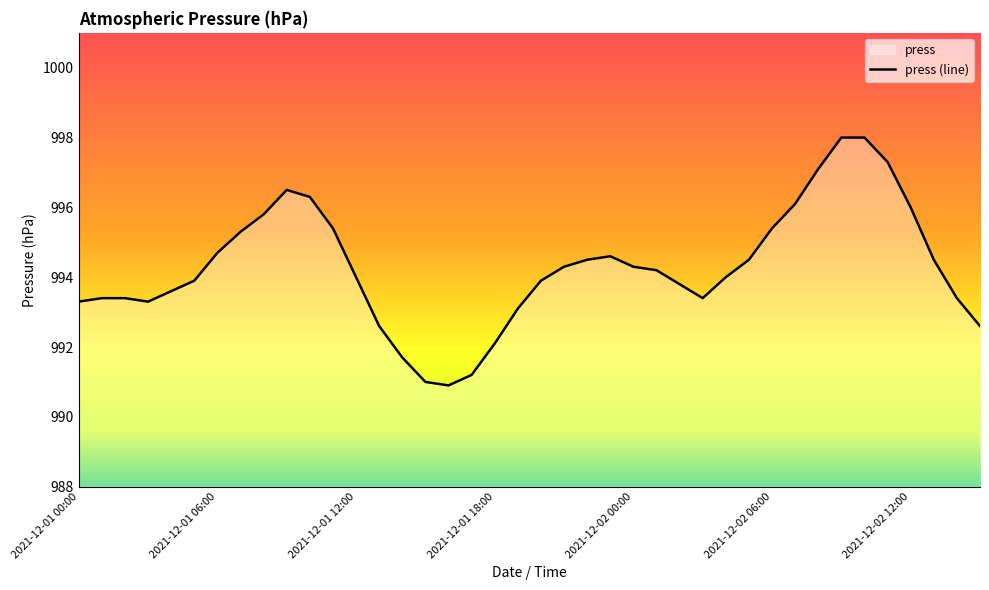

Rank the categories by value from lowest to highest.

2021-12-01 16:00, 2021-12-01 15:00, 2021-12-01 17:00, 2021-12-01 14:00, 2021-12-01 18:00, 2021-12-01 13:00, 2021-12-02 15:00, 2021-12-01 19:00, 2021-12-01 00:00, 2021-12-01 03:00, 2021-12-01 01:00, 2021-12-01 02:00, 2021-12-02 03:00, 2021-12-02 14:00, 2021-12-01 04:00, 2021-12-02 02:00, 2021-12-01 05:00, 2021-12-01 20:00, 2021-12-01 12:00, 2021-12-02 04:00, 2021-12-02 01:00, 2021-12-01 21:00, 2021-12-02 00:00, 2021-12-01 22:00, 2021-12-02 05:00, 2021-12-02 13:00, 2021-12-01 23:00, 2021-12-01 06:00, 2021-12-01 07:00, 2021-12-01 11:00, 2021-12-02 06:00, 2021-12-01 08:00, 2021-12-02 12:00, 2021-12-02 07:00, 2021-12-01 10:00, 2021-12-01 09:00, 2021-12-02 08:00, 2021-12-02 11:00, 2021-12-02 09:00, 2021-12-02 10:00